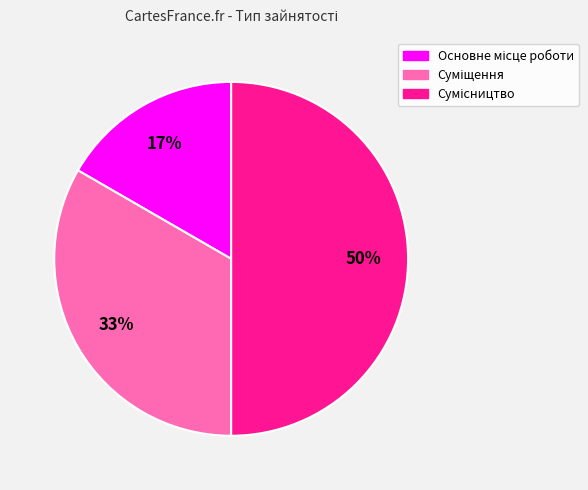

To the nearest percent, what is the average slice percentage?

33%